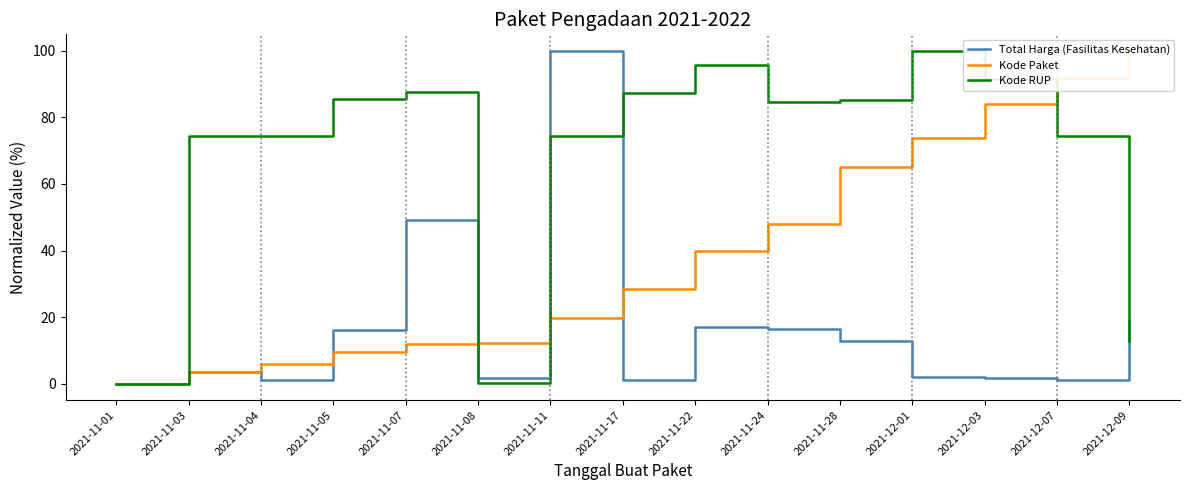

What position from the left is 2021-11-28?

11